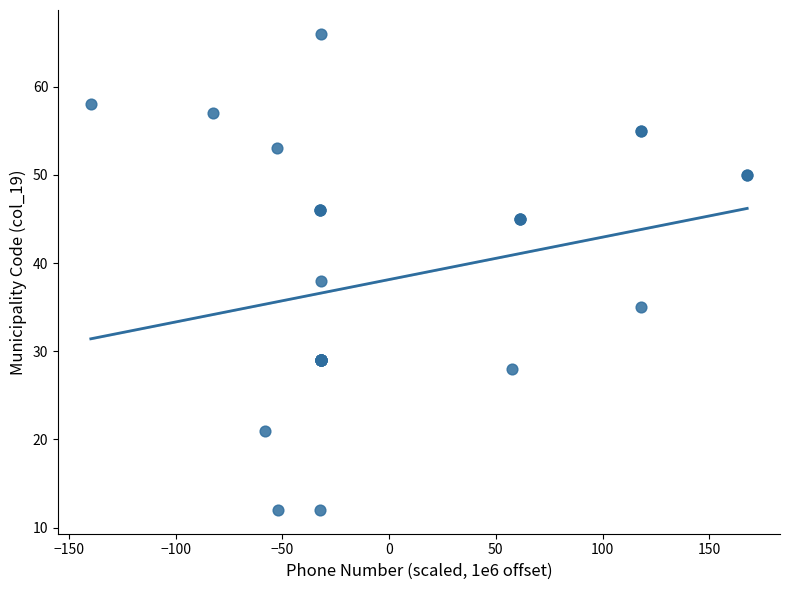

What Y value in the scatter plot is closest to 39?

38